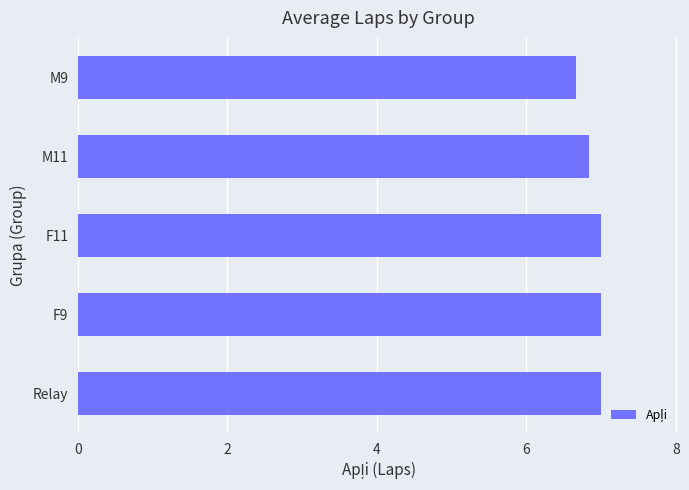

Are the bars grouped side by side (vs. stacked)?

No